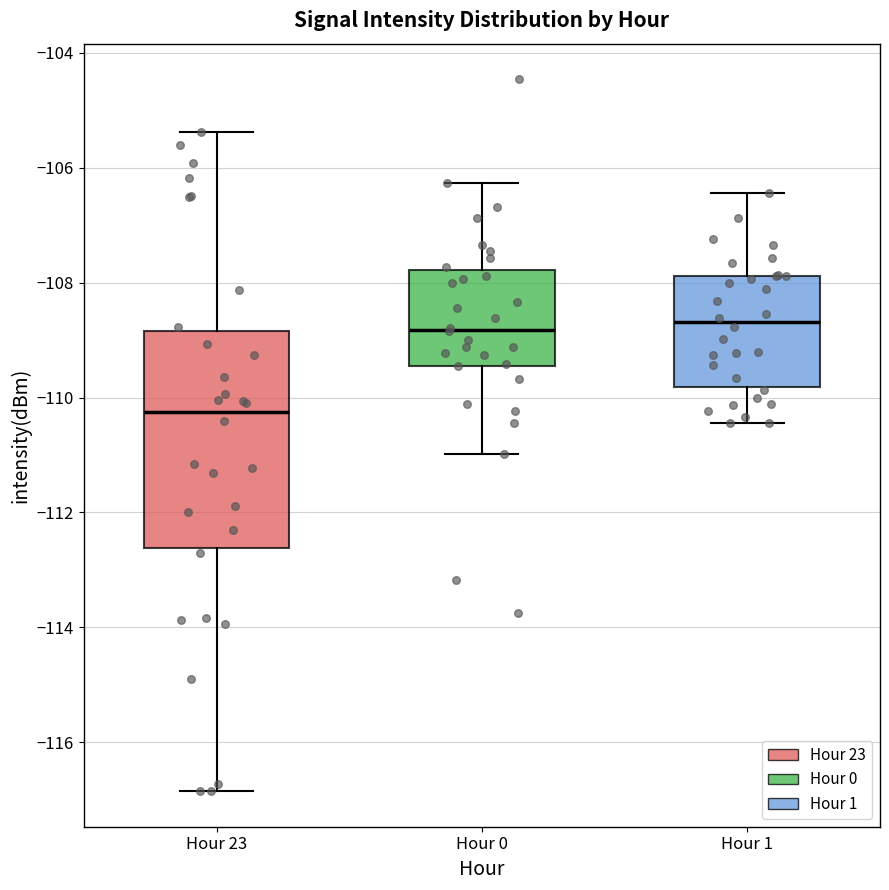

Which box's median line is the lowest?

Hour 23